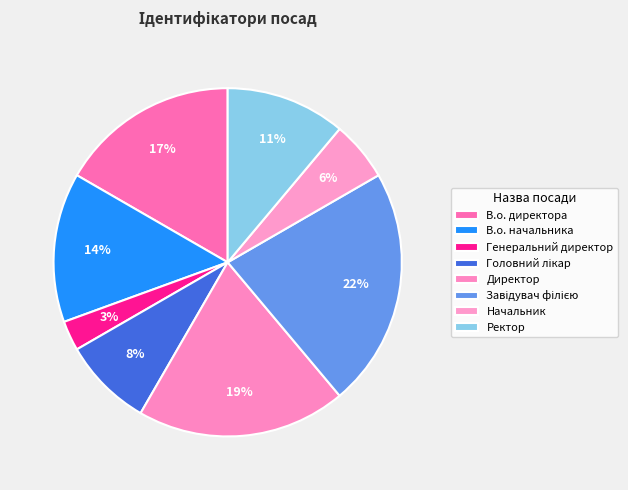

How many slices are in this pie chart?

8